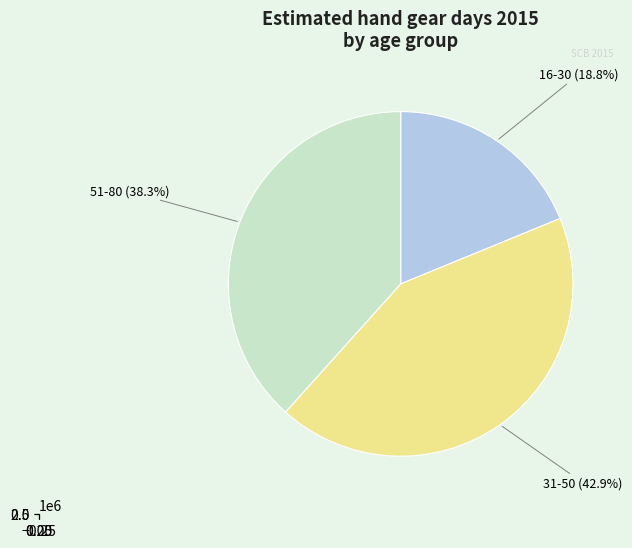

Between 31-50 and 51-80, which is larger?

31-50